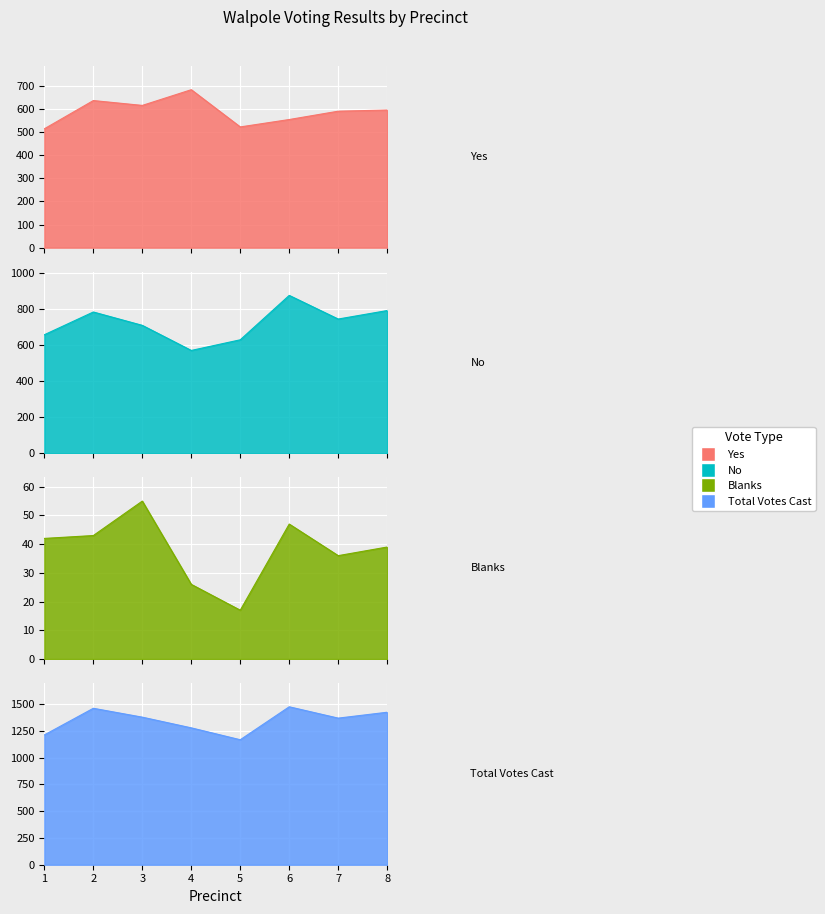

Is the value of Yes at 5 greater than the value of Total Votes Cast at 4?

No